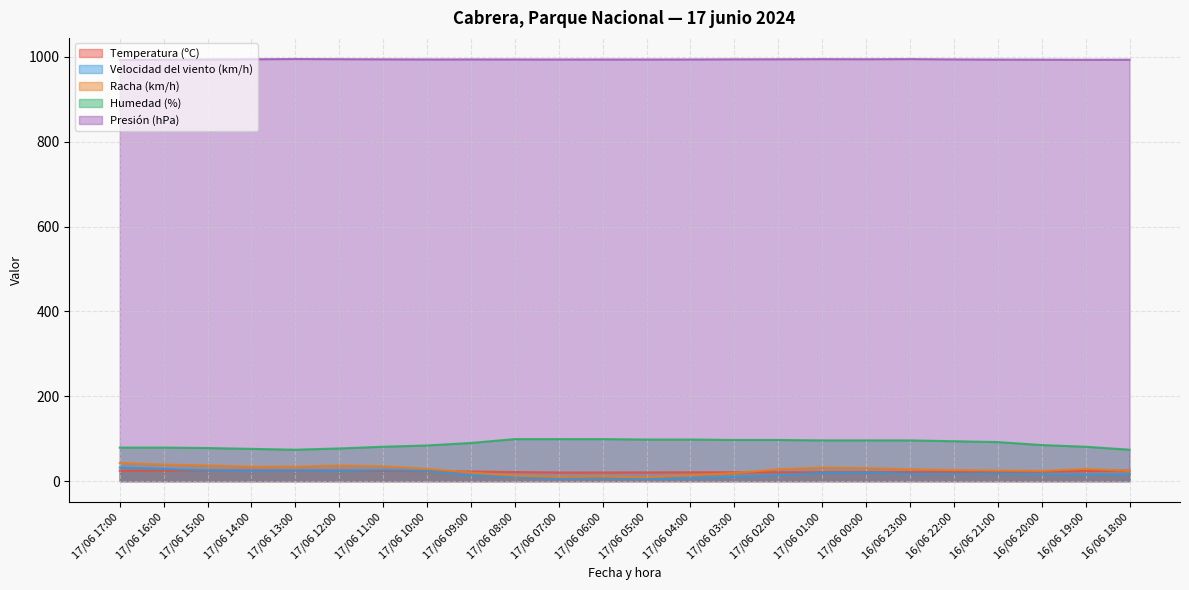

At which category does the chart reach its peak across all series?

17/06 13:00